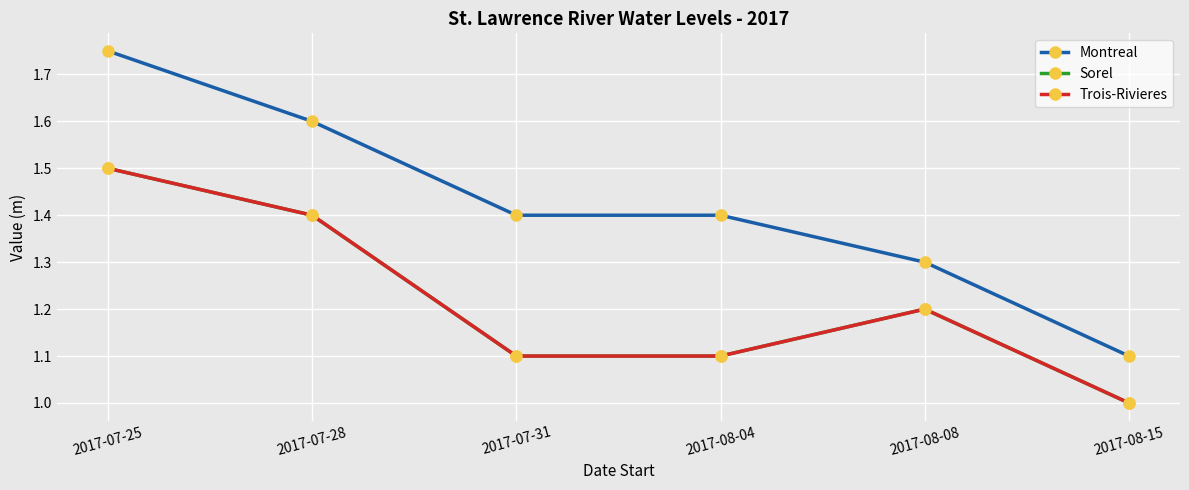

At which category is the sum across all series the highest?

2017-07-25